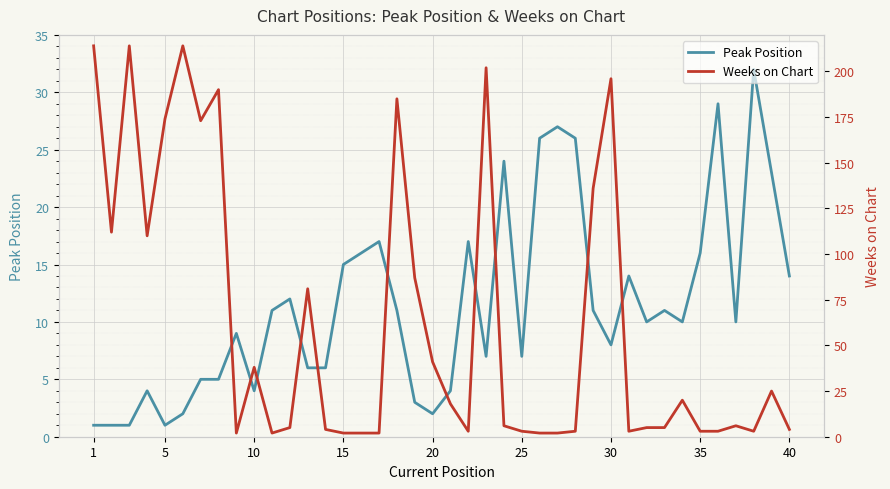

Which series has the largest total across all categories?

Weeks on Chart